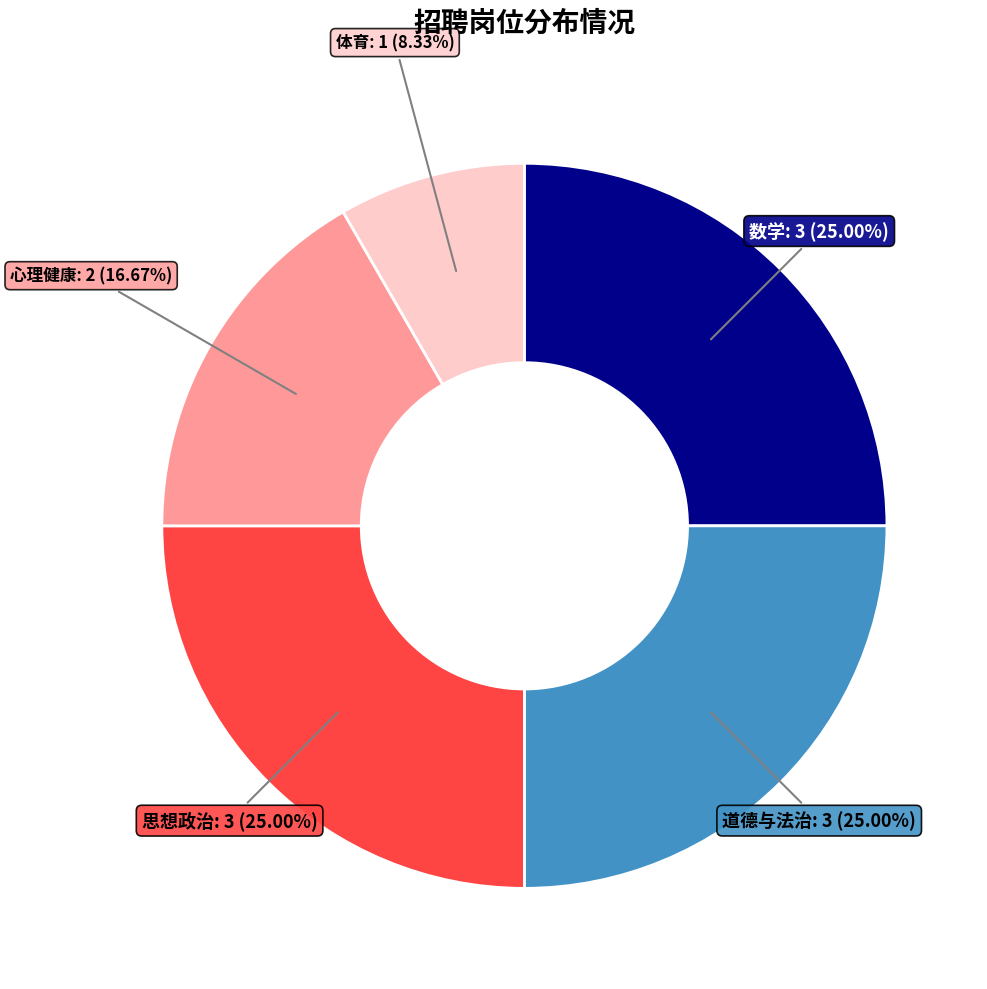

Is there a majority slice in this chart?

No